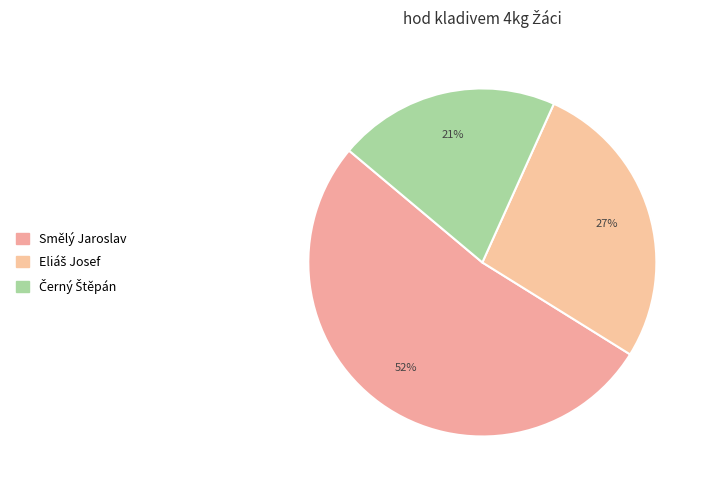

What is the ratio of the value at Eliáš Josef to the value at Smělý Jaroslav?

0.5